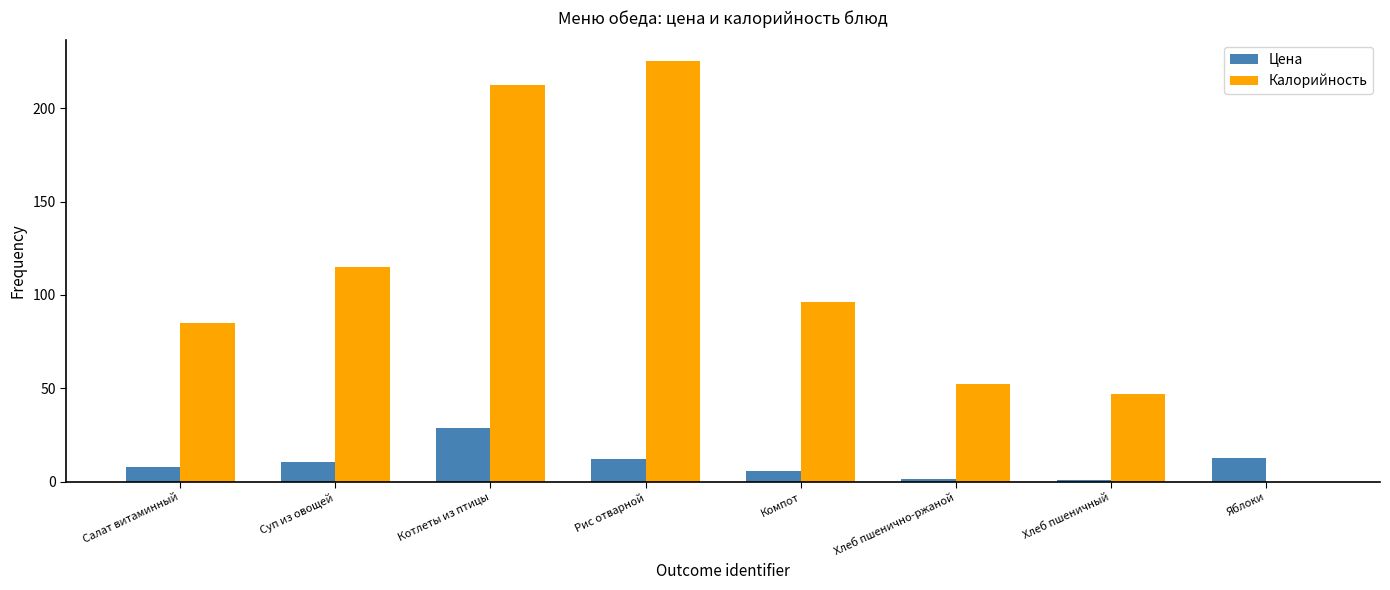

Is the value of Цена at Яблоки greater than the value of Калорийность at Суп из овощей?

No